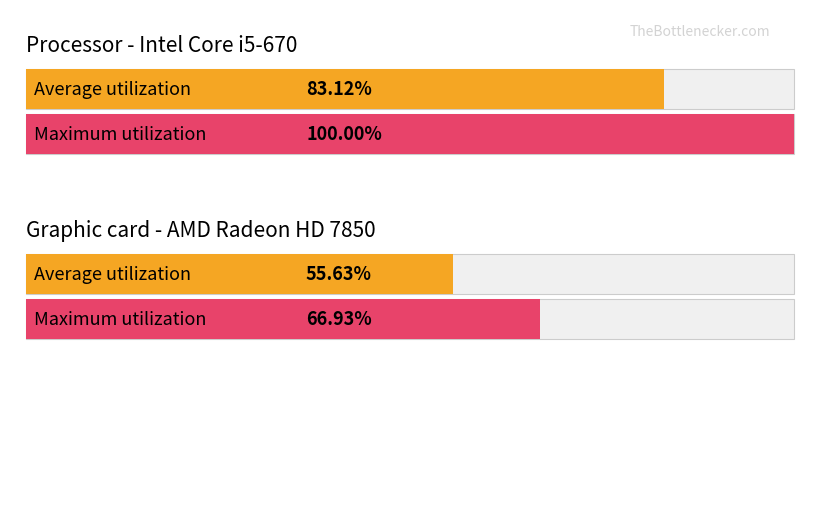

What are all the series names shown in the legend?

Average utilization, Maximum utilization